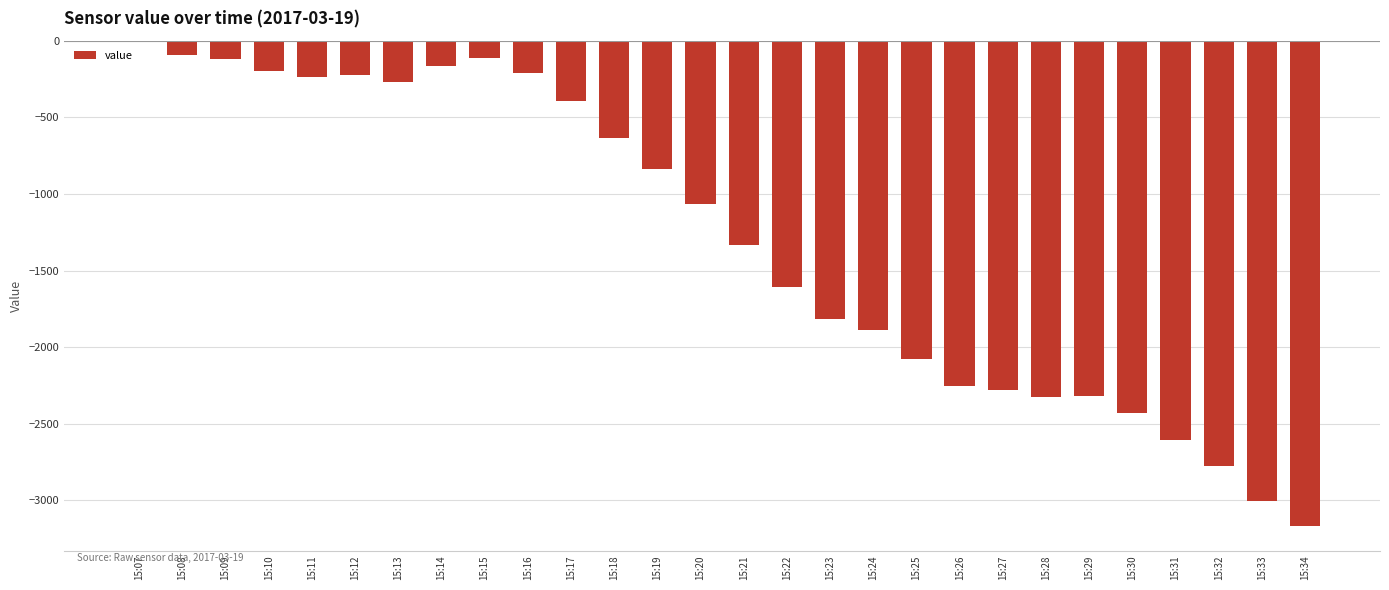

Is it true that the value at 15:31 is -2608?

True